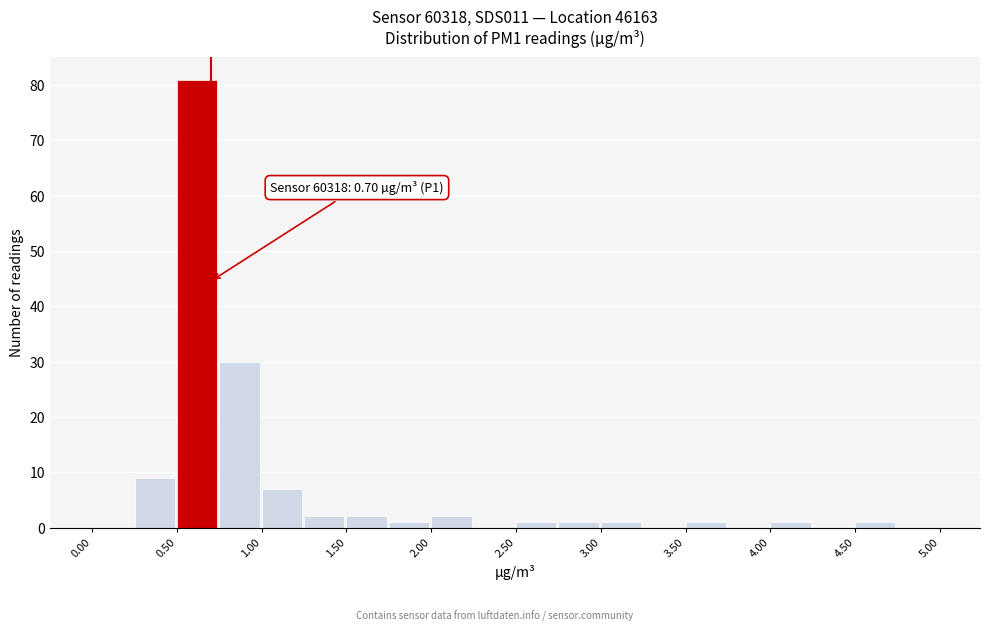

Over which range of the x-axis is the bar tallest?

0.50 to 0.75